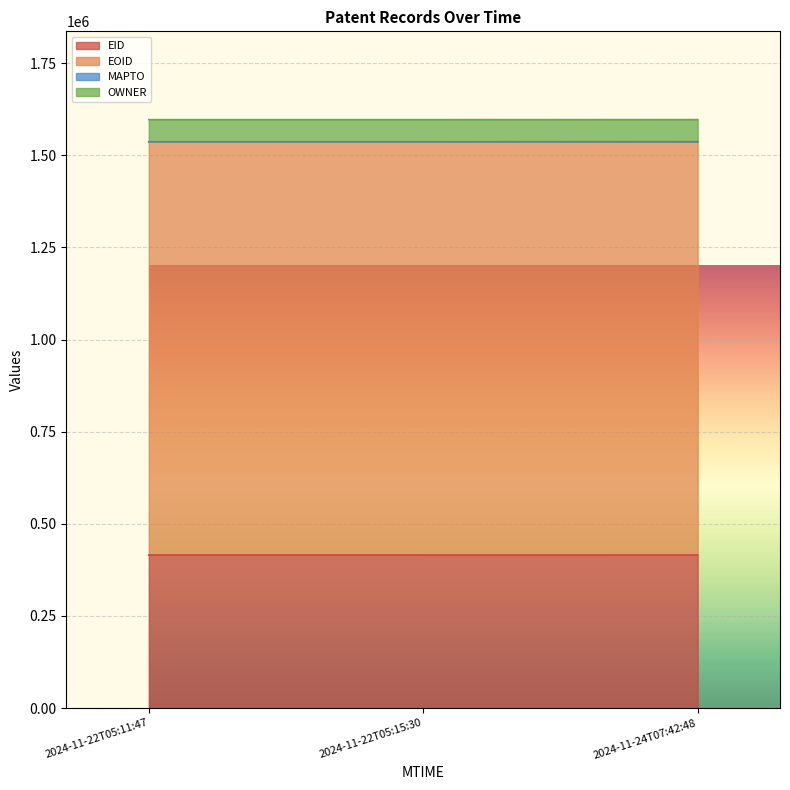

True or false: EOID has a value of 515137 at 2024-11-22T05:11:47.

False